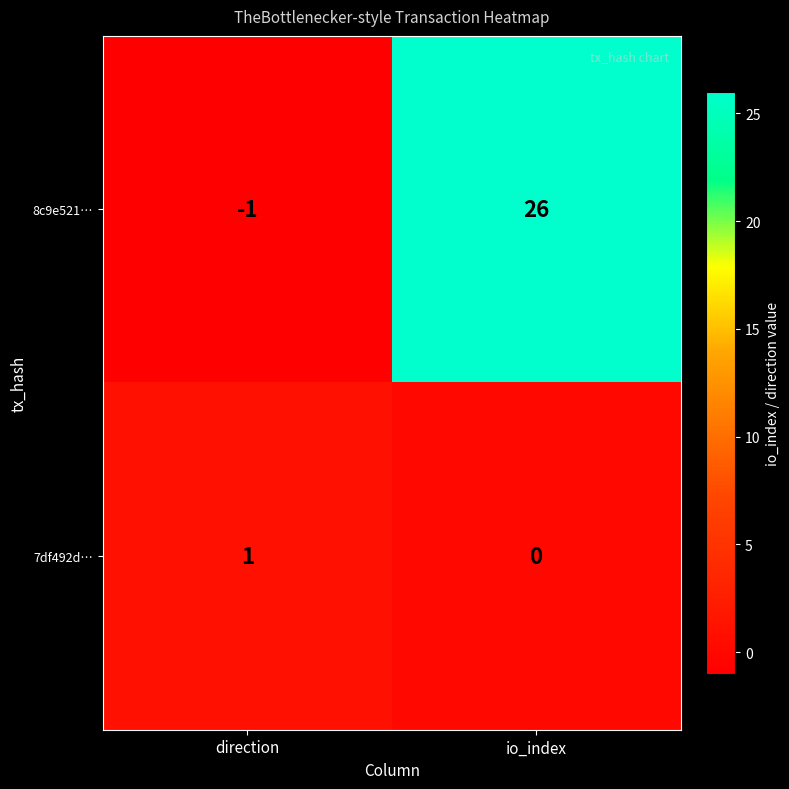

Reading left to right, extract all data points from this chart.

8c9e521…: direction=-1	io_index=26
7df492d…: direction=1	io_index=0